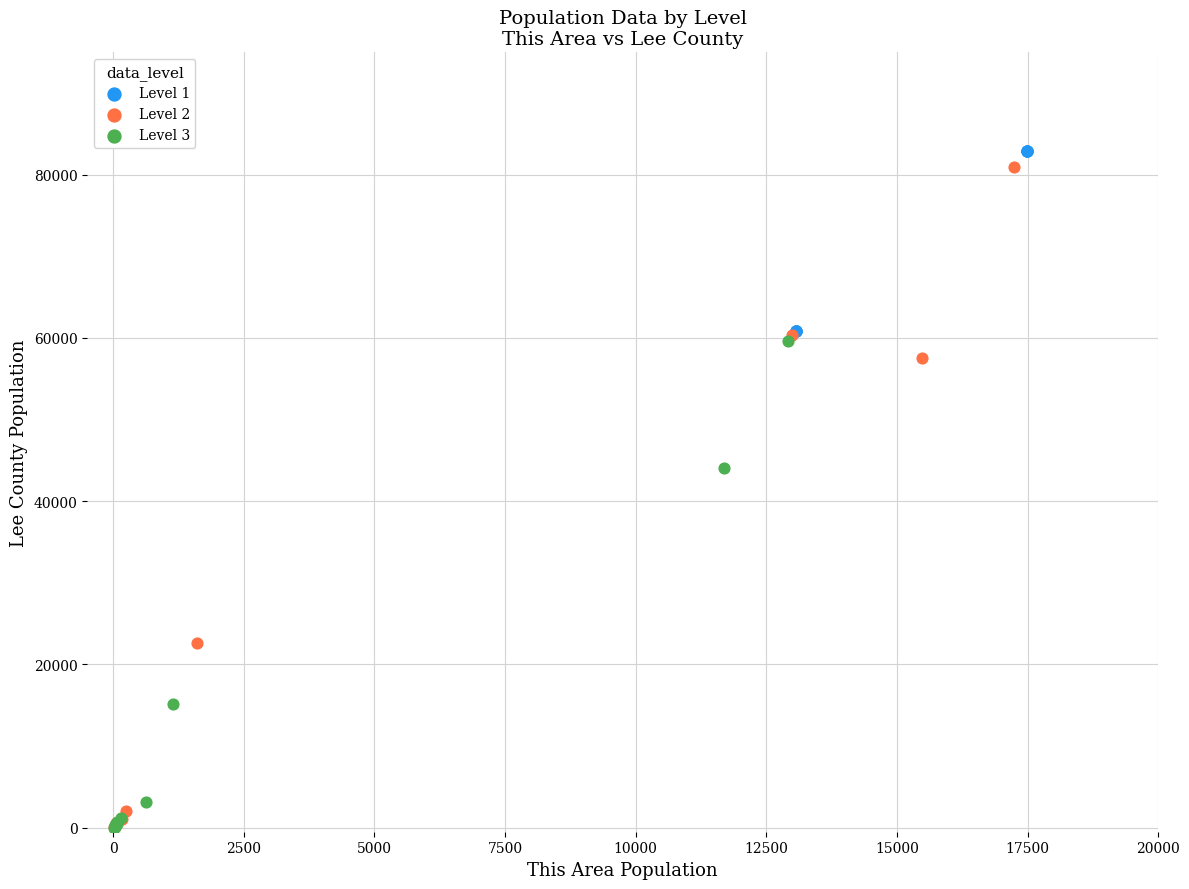

Which series has the widest spread of Y values?

Level 2